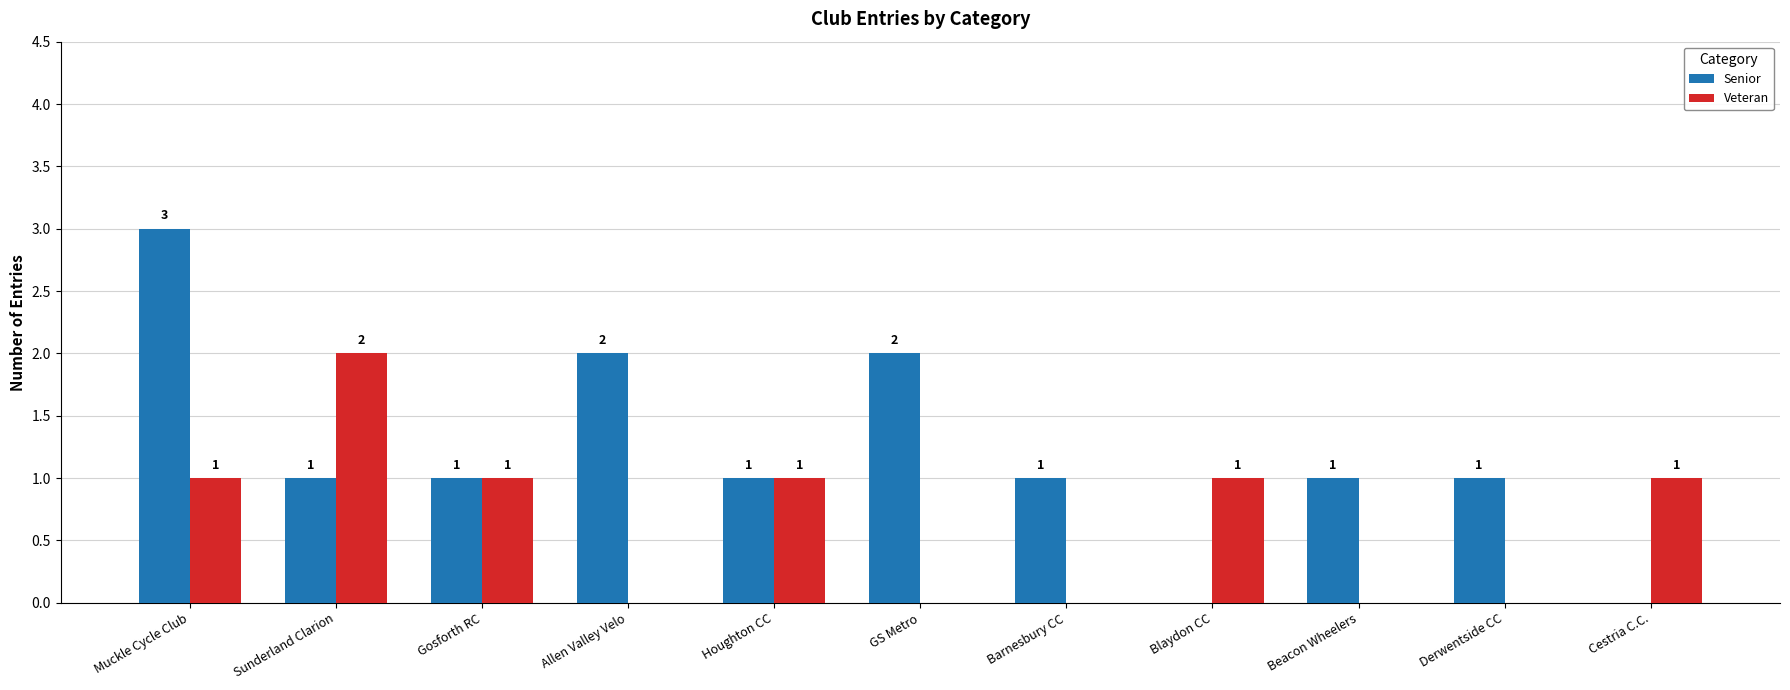

Is it true that Senior equals 1 at Derwentside CC?

True